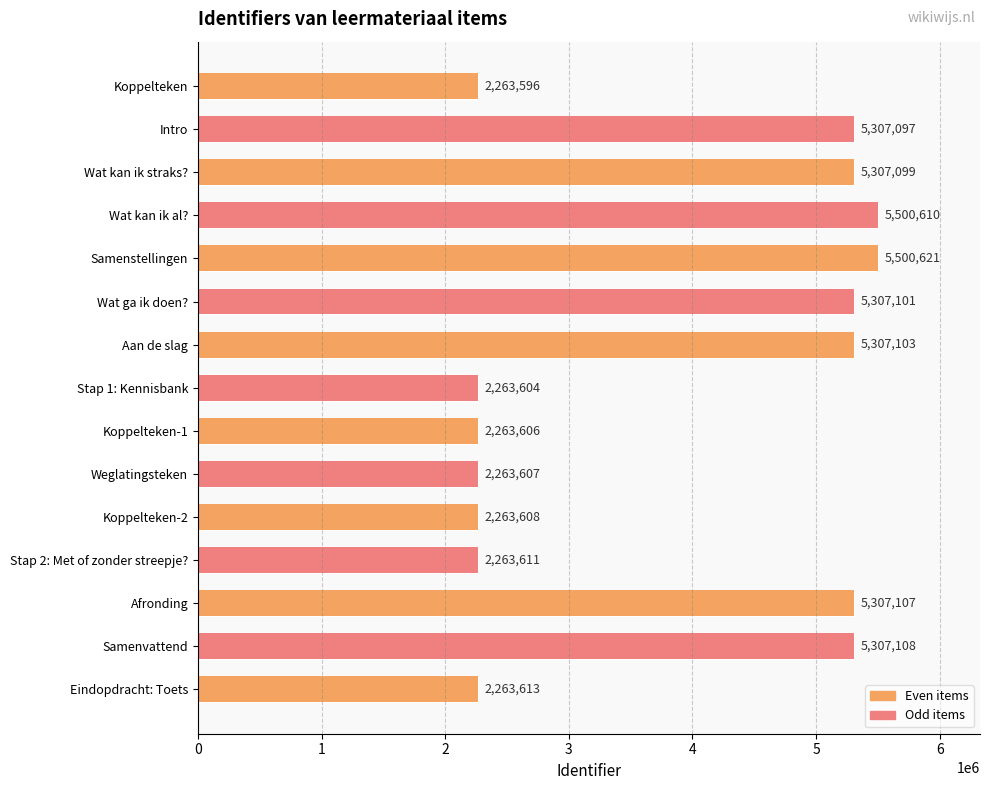

Which label corresponds to the largest value in the chart?

Samenstellingen